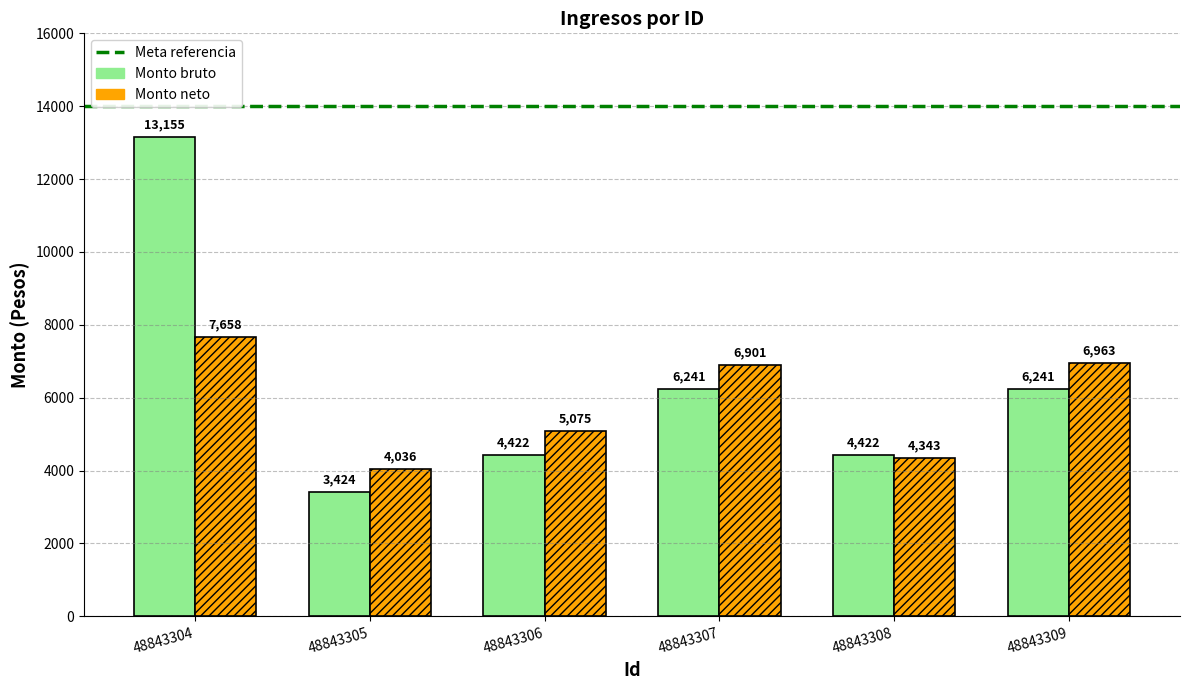

At which label does Monto neto reach its peak?

48843304